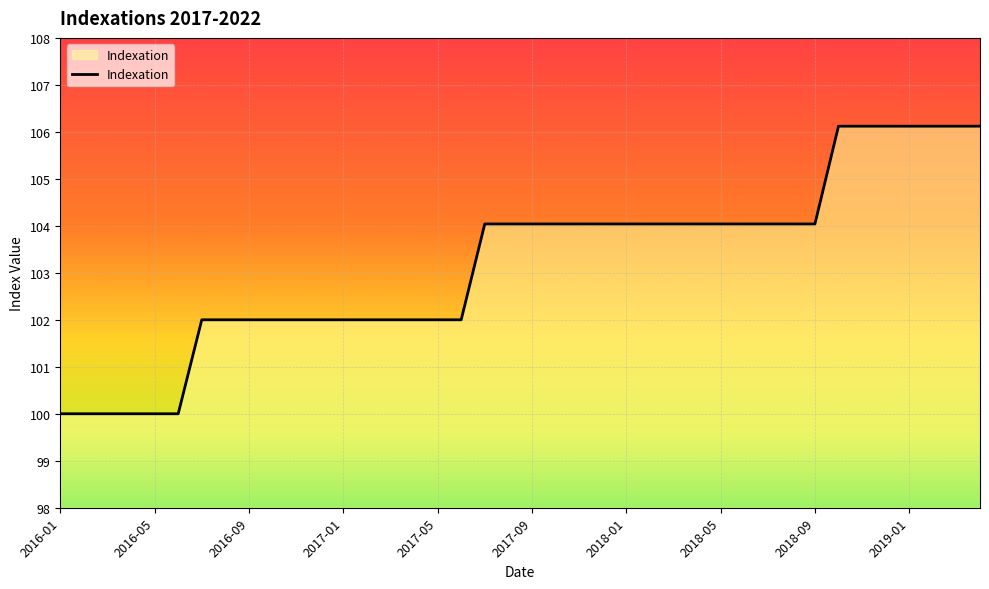

What is the smallest value displayed?

100.0